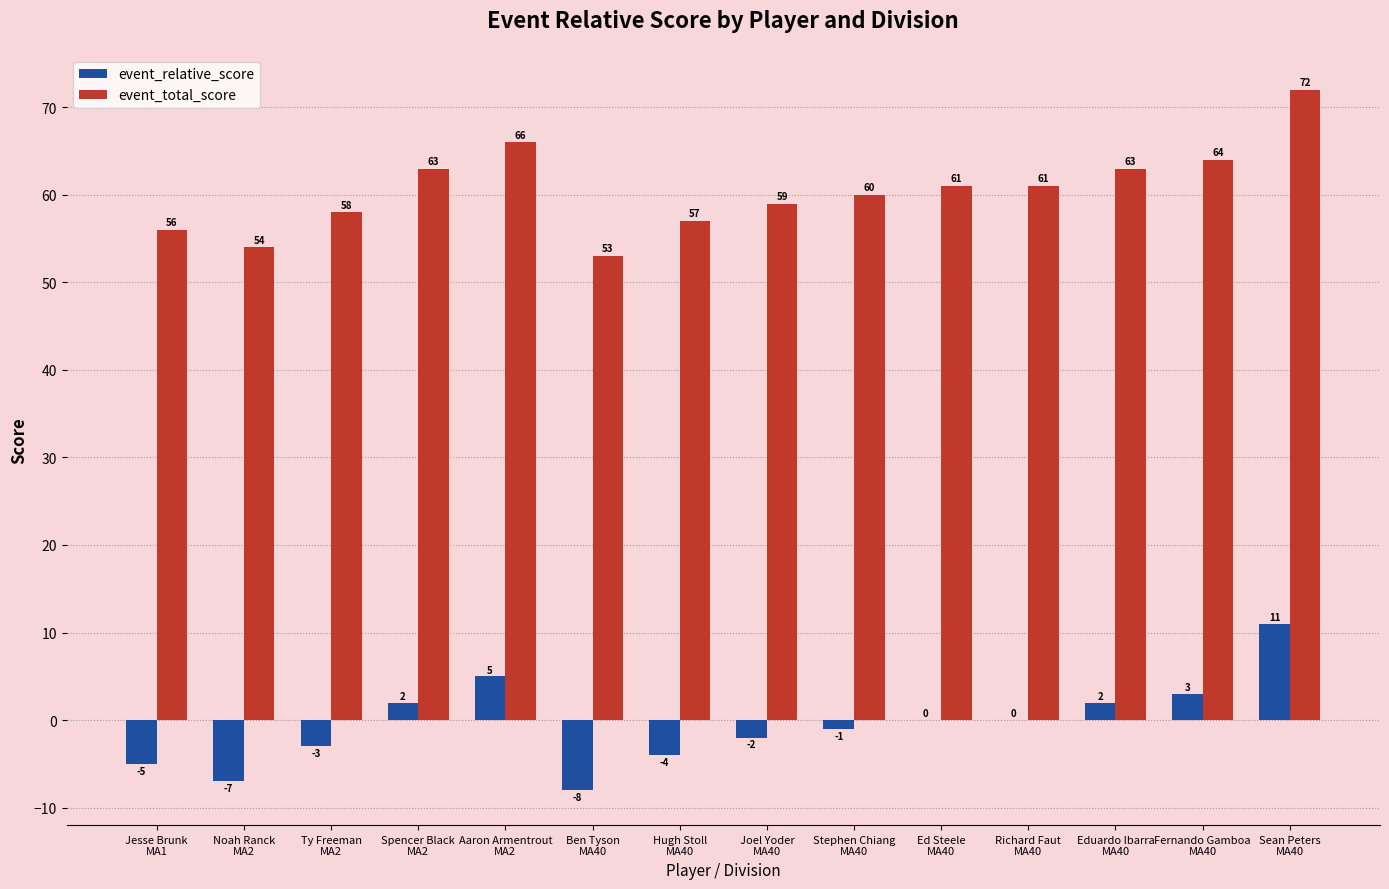

Which series has the largest total across all categories?

event_total_score